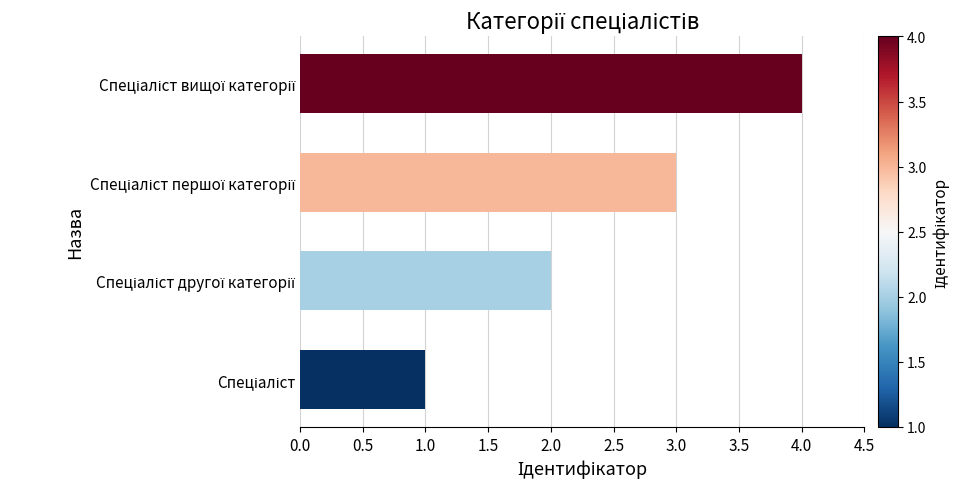

Count the number of data series in this chart.

1